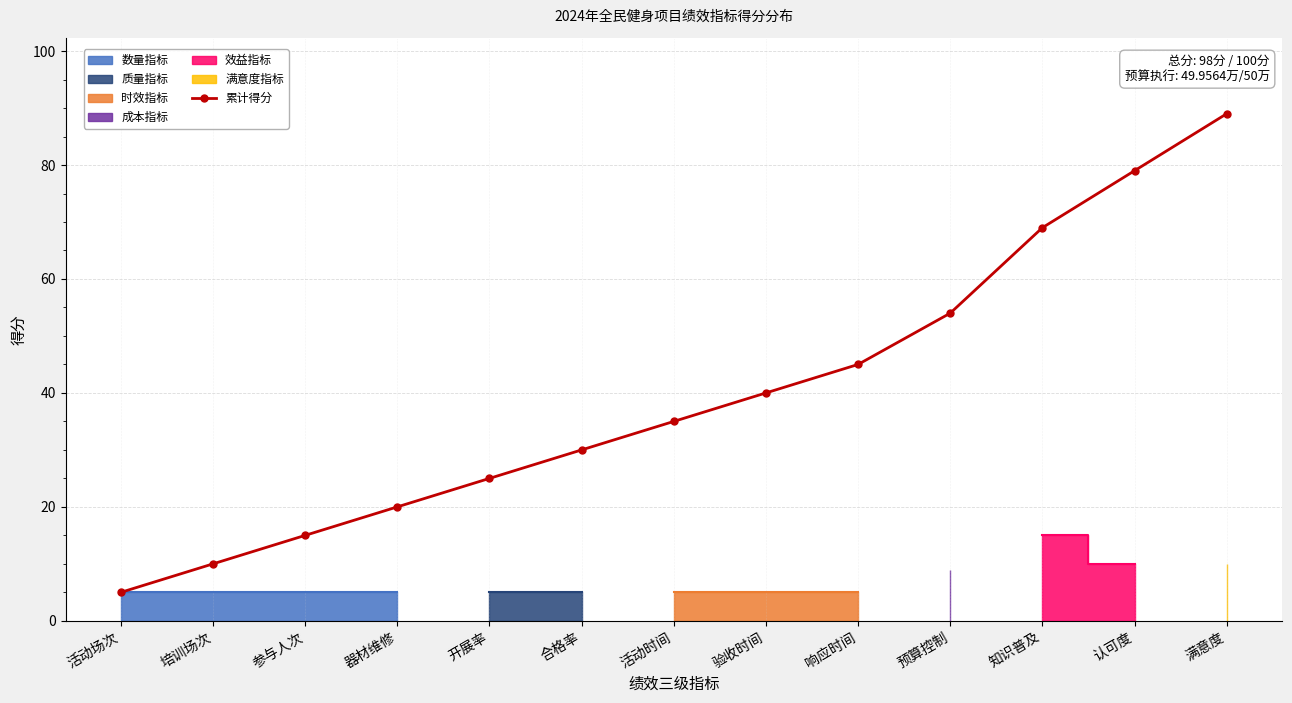

What is the change in value from 活动场次 to 验收时间?

+35